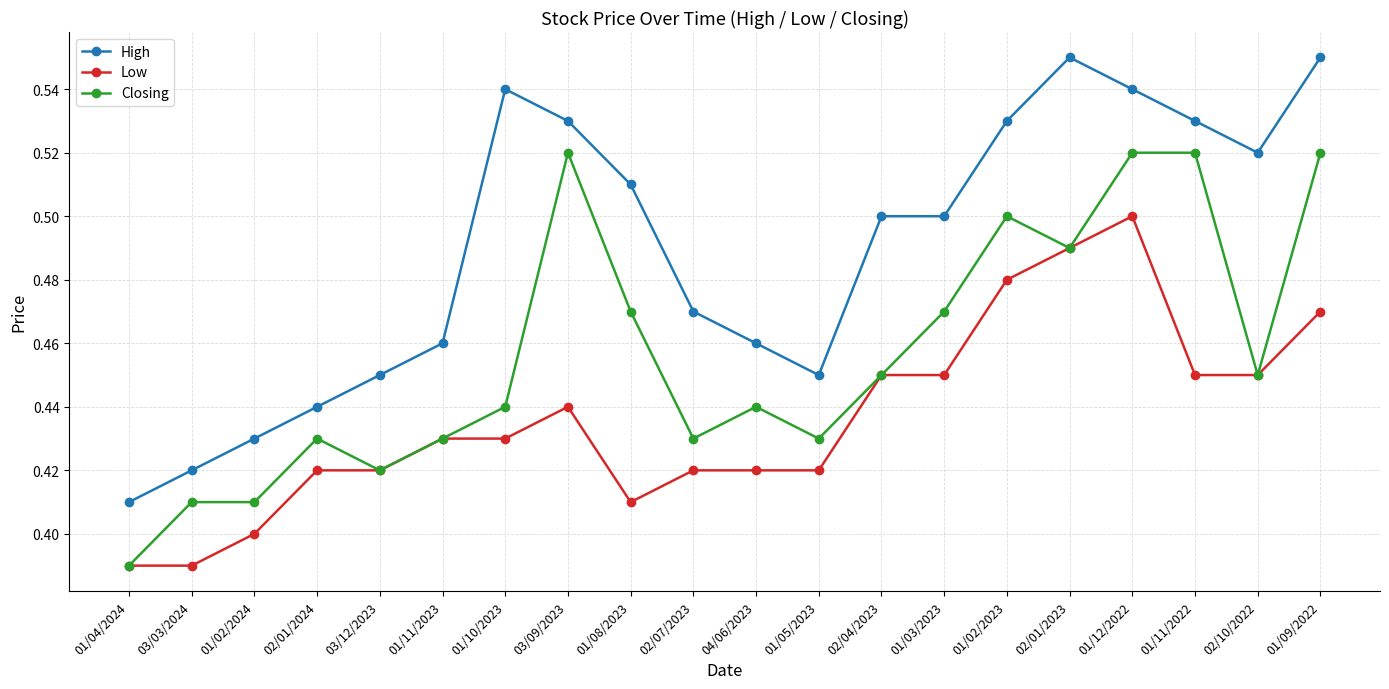

True or false: High has a value of 0.5 at 01/08/2023.

True